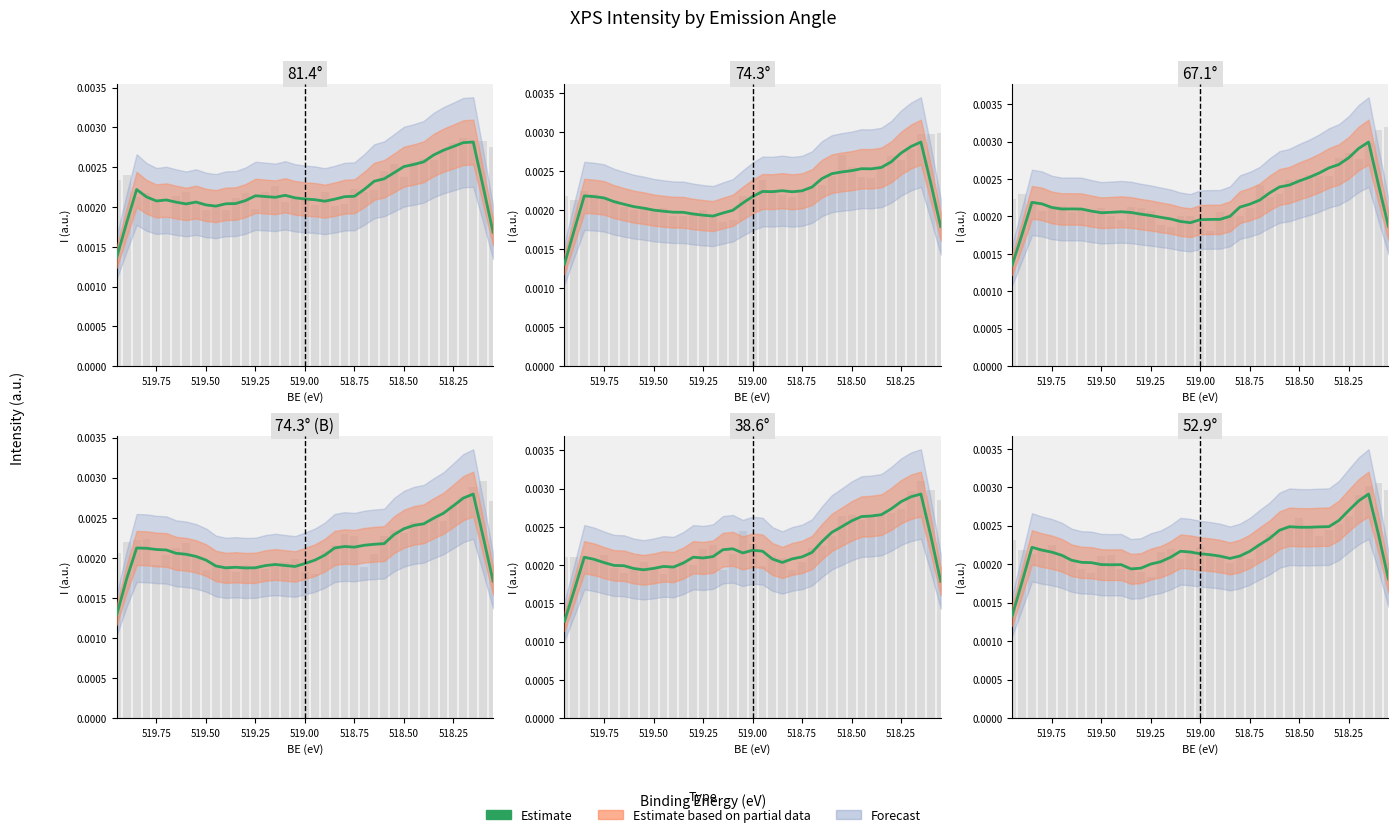

Does the chart contain any negative values?

No